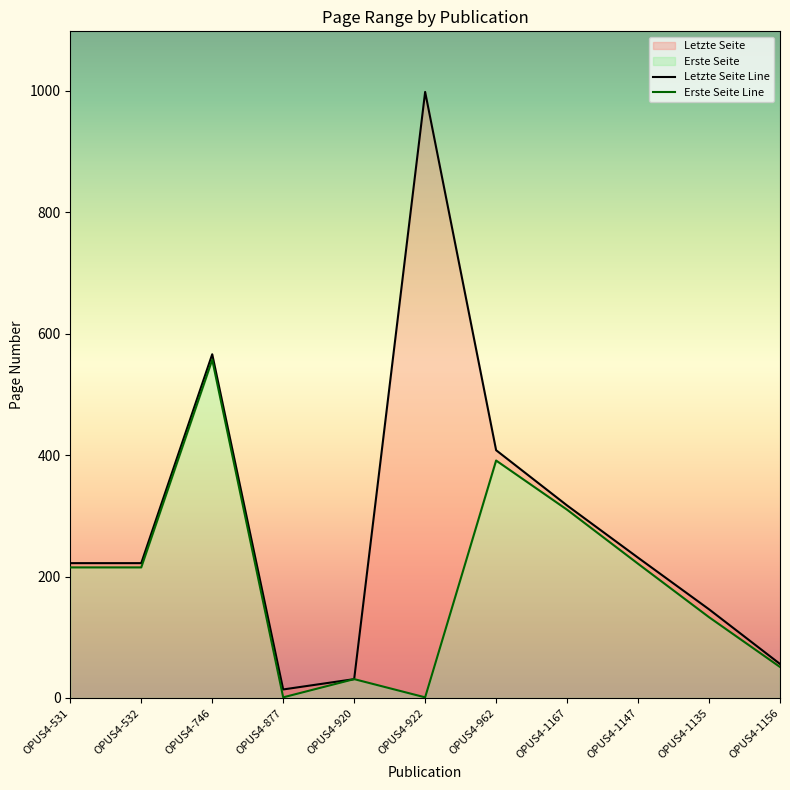

At OPUS4-922, list the series in order from largest to smallest.

Letzte Seite, Erste Seite